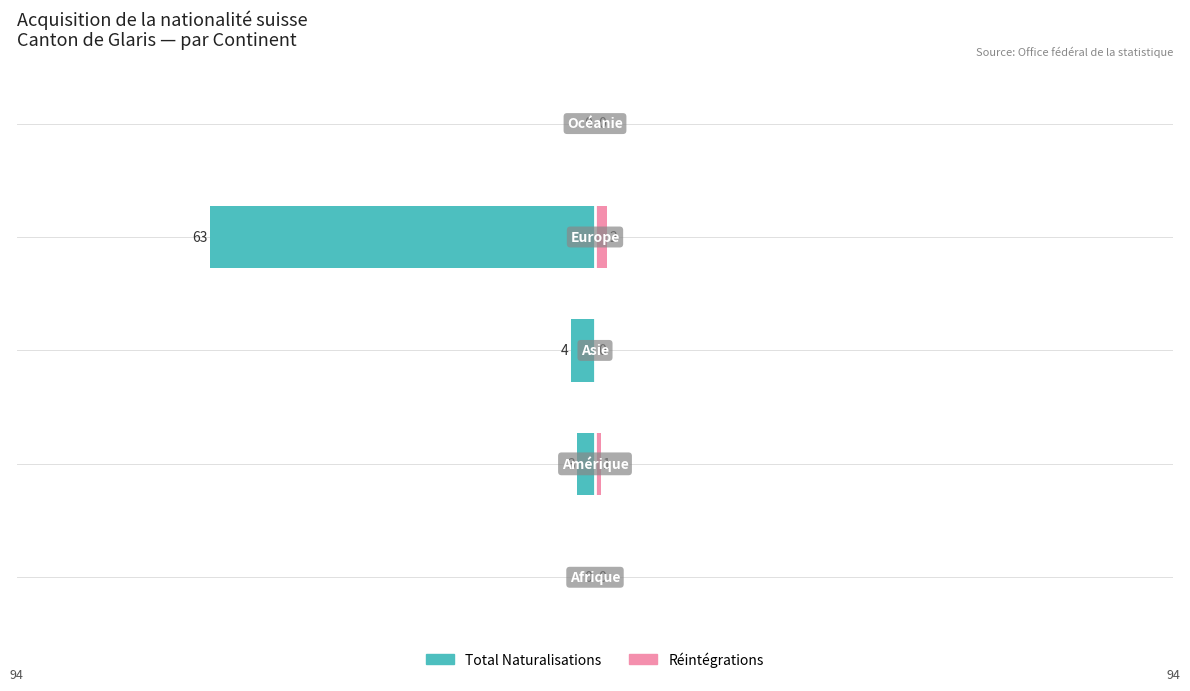

The value of Réintégrations at 4 is 1. True or false?

False